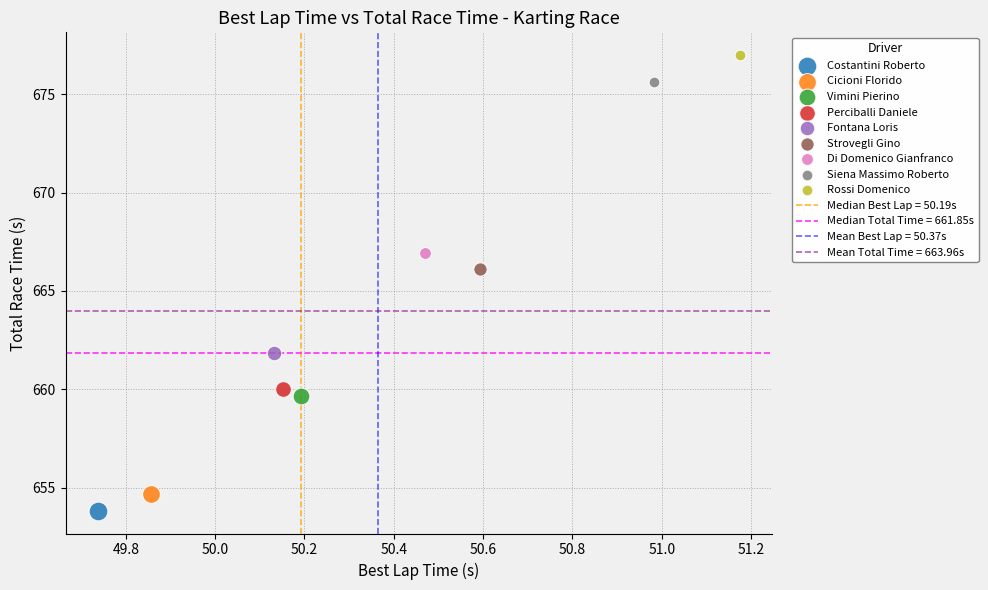

Which series contains the highest Y value?

Rossi Domenico